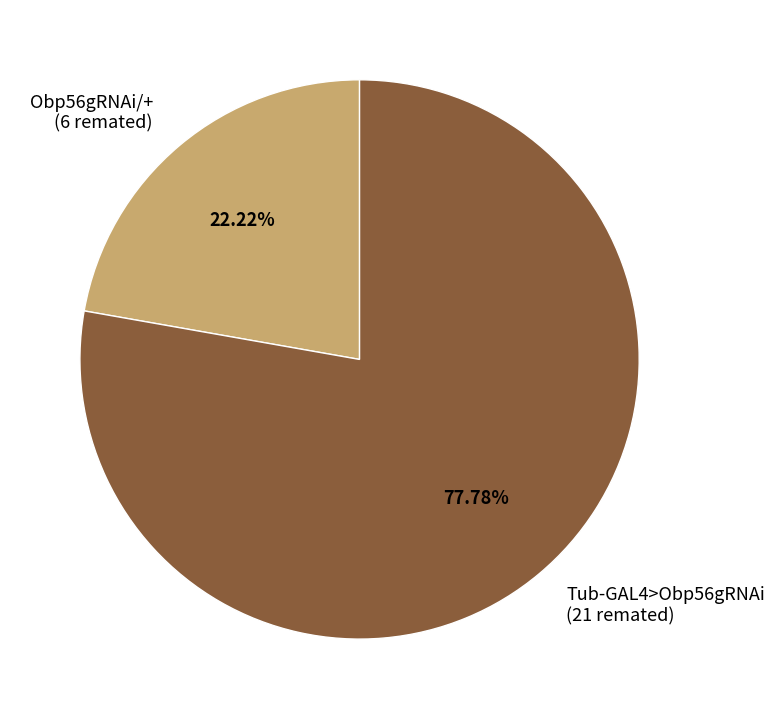

To the nearest percent, what is the combined percentage of Obp56gRNAi/+ and Tub-GAL4>Obp56gRNAi?

100%